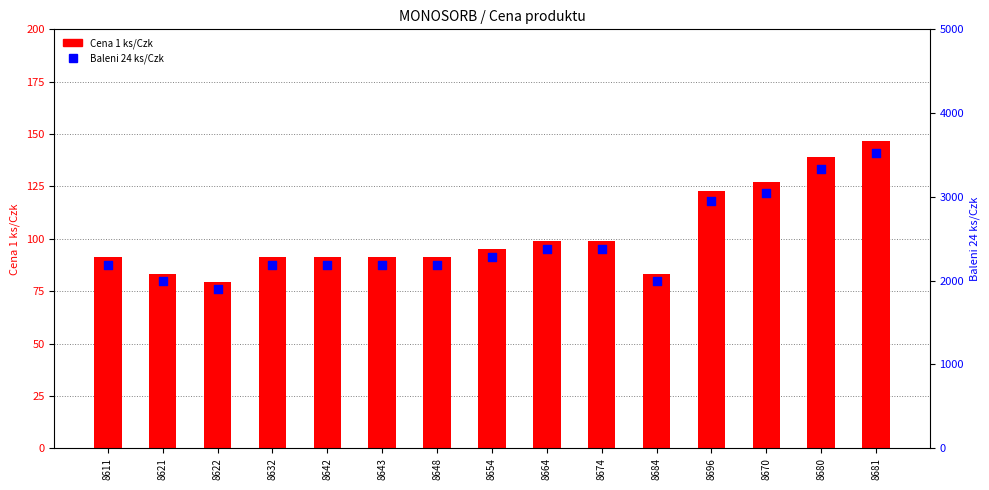

Which series has the largest total across all categories?

Baleni 24 ks/Czk